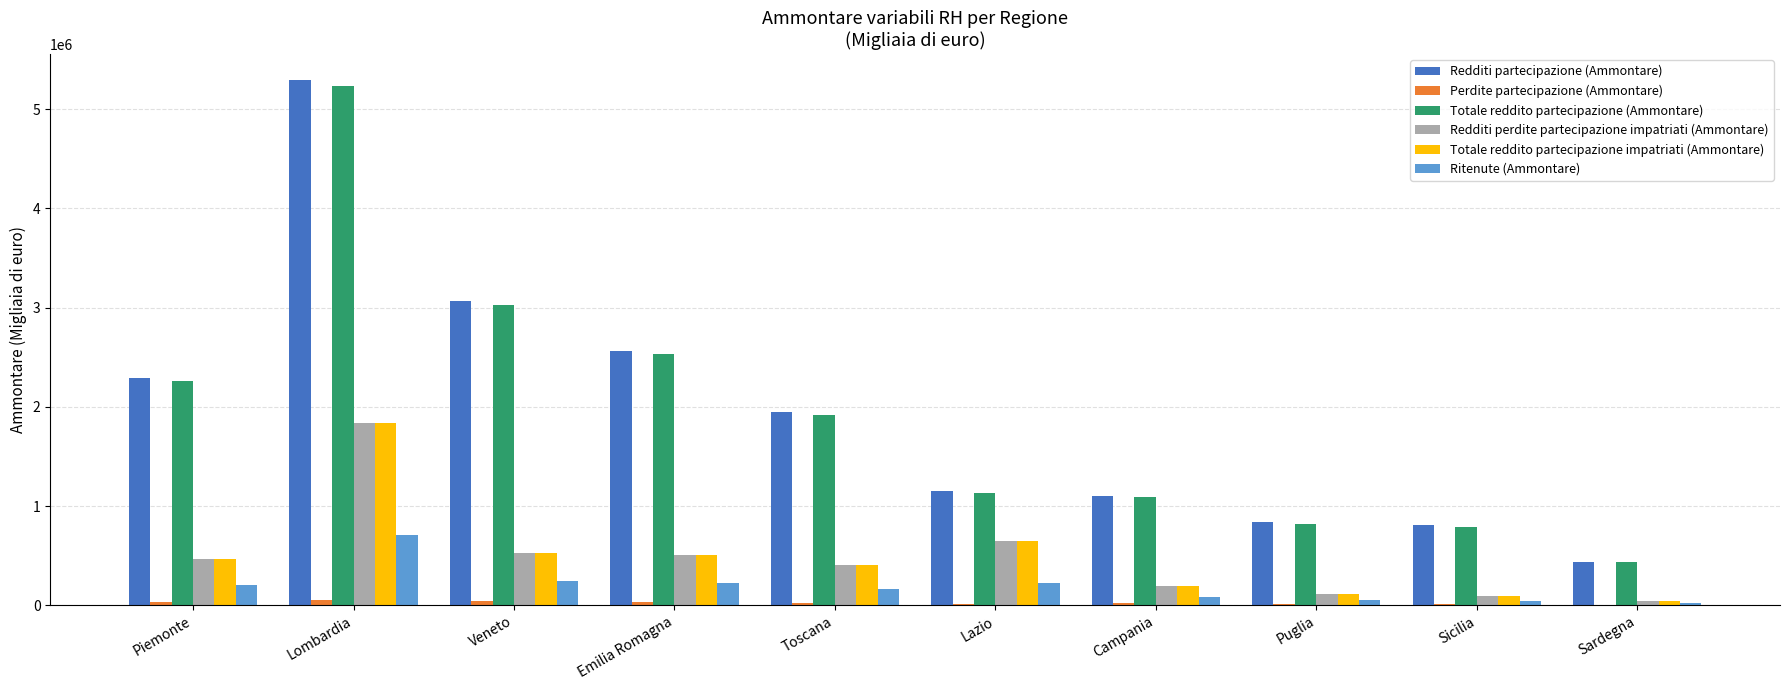

The Totale reddito partecipazione impatriati (Ammontare) series shows 197367 at Campania. True or false?

True